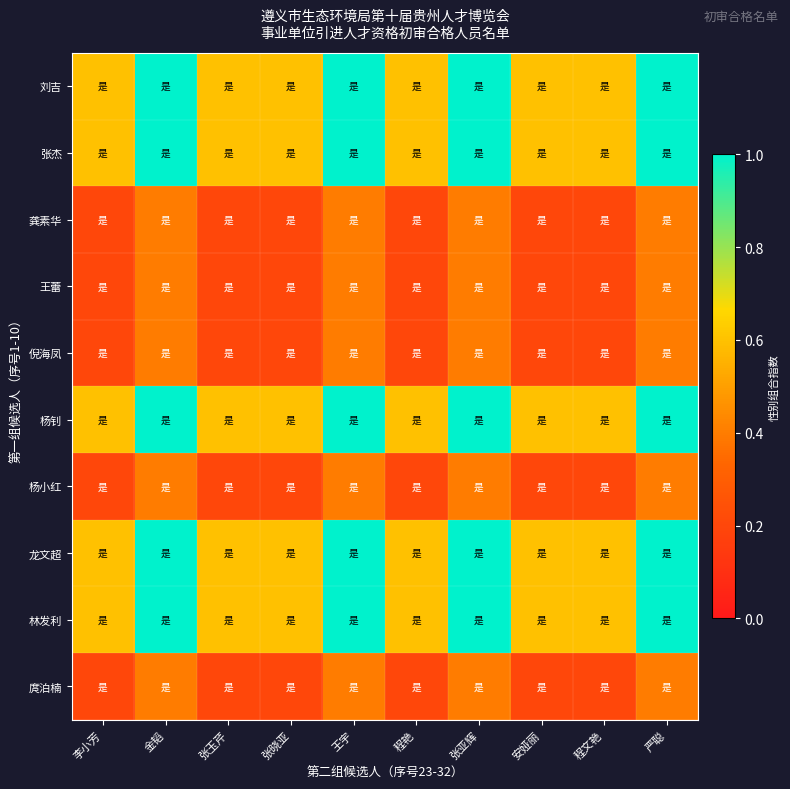

Reading left to right, extract all data points from this chart.

刘吉: 李小芳=0.6	金韬=1.0	张玉芹=0.6	张晓亚=0.6	王宇=1.0	程艳=0.6	张亚辉=1.0	安娅丽=0.6	程文艳=0.6	严聪=1.0
张杰: 李小芳=0.6	金韬=1.0	张玉芹=0.6	张晓亚=0.6	王宇=1.0	程艳=0.6	张亚辉=1.0	安娅丽=0.6	程文艳=0.6	严聪=1.0
龚素华: 李小芳=0.2	金韬=0.4	张玉芹=0.2	张晓亚=0.2	王宇=0.4	程艳=0.2	张亚辉=0.4	安娅丽=0.2	程文艳=0.2	严聪=0.4
王蕾: 李小芳=0.2	金韬=0.4	张玉芹=0.2	张晓亚=0.2	王宇=0.4	程艳=0.2	张亚辉=0.4	安娅丽=0.2	程文艳=0.2	严聪=0.4
倪海凤: 李小芳=0.2	金韬=0.4	张玉芹=0.2	张晓亚=0.2	王宇=0.4	程艳=0.2	张亚辉=0.4	安娅丽=0.2	程文艳=0.2	严聪=0.4
杨钊: 李小芳=0.6	金韬=1.0	张玉芹=0.6	张晓亚=0.6	王宇=1.0	程艳=0.6	张亚辉=1.0	安娅丽=0.6	程文艳=0.6	严聪=1.0
杨小红: 李小芳=0.2	金韬=0.4	张玉芹=0.2	张晓亚=0.2	王宇=0.4	程艳=0.2	张亚辉=0.4	安娅丽=0.2	程文艳=0.2	严聪=0.4
龙文超: 李小芳=0.6	金韬=1.0	张玉芹=0.6	张晓亚=0.6	王宇=1.0	程艳=0.6	张亚辉=1.0	安娅丽=0.6	程文艳=0.6	严聪=1.0
林发利: 李小芳=0.6	金韬=1.0	张玉芹=0.6	张晓亚=0.6	王宇=1.0	程艳=0.6	张亚辉=1.0	安娅丽=0.6	程文艳=0.6	严聪=1.0
庹泊楠: 李小芳=0.2	金韬=0.4	张玉芹=0.2	张晓亚=0.2	王宇=0.4	程艳=0.2	张亚辉=0.4	安娅丽=0.2	程文艳=0.2	严聪=0.4